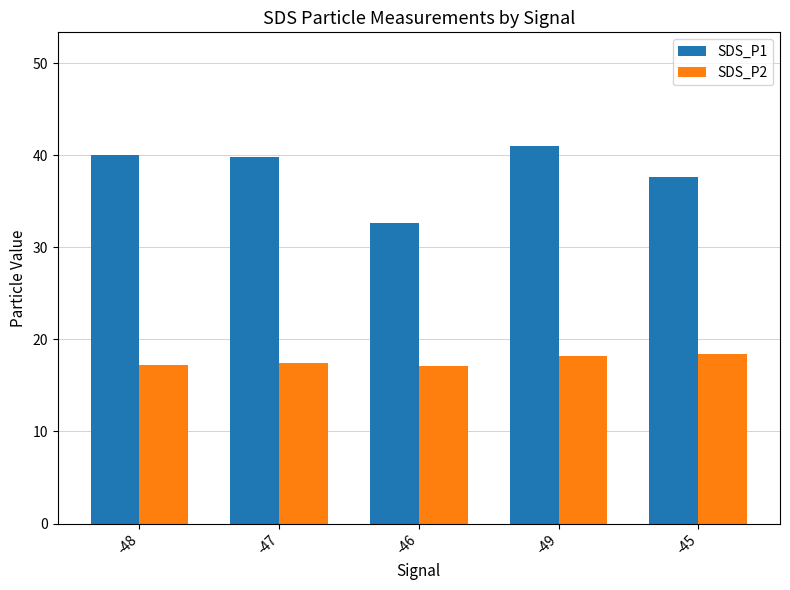

What is the sum of all SDS_P1 values?

191.1